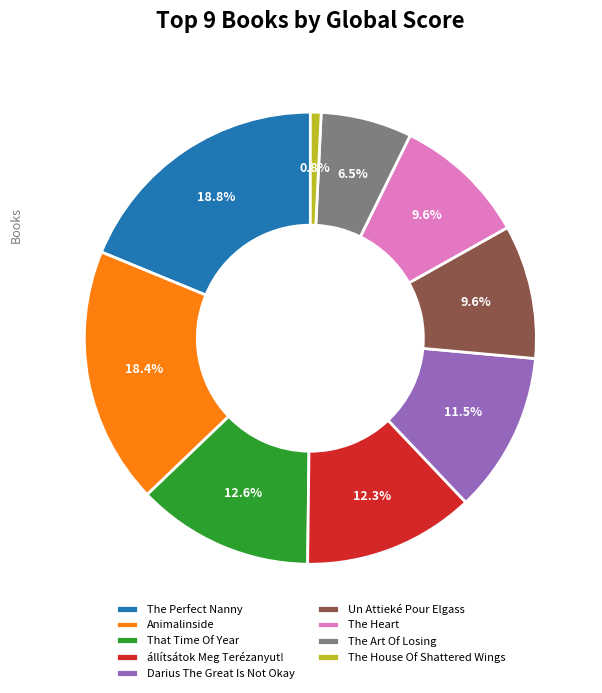

How many slices are in this pie chart?

9